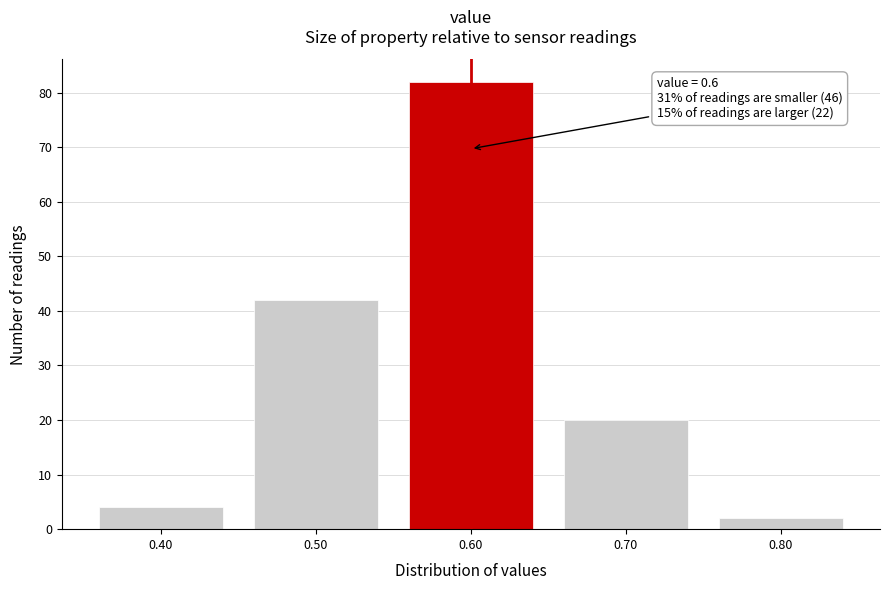

Reading right to left, what are all the values shown in this chart?

0.80=2	0.70=20	0.60=82	0.50=42	0.40=4